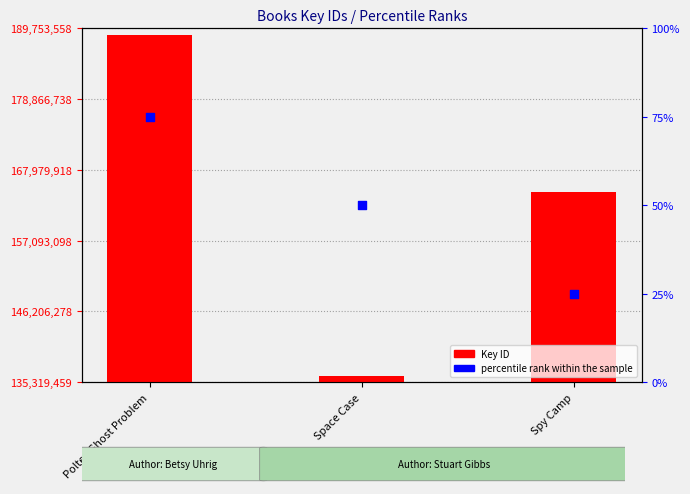

Is the value of percentile rank within the sample at Spy Camp greater than the value of Key ID at Space Case?

No